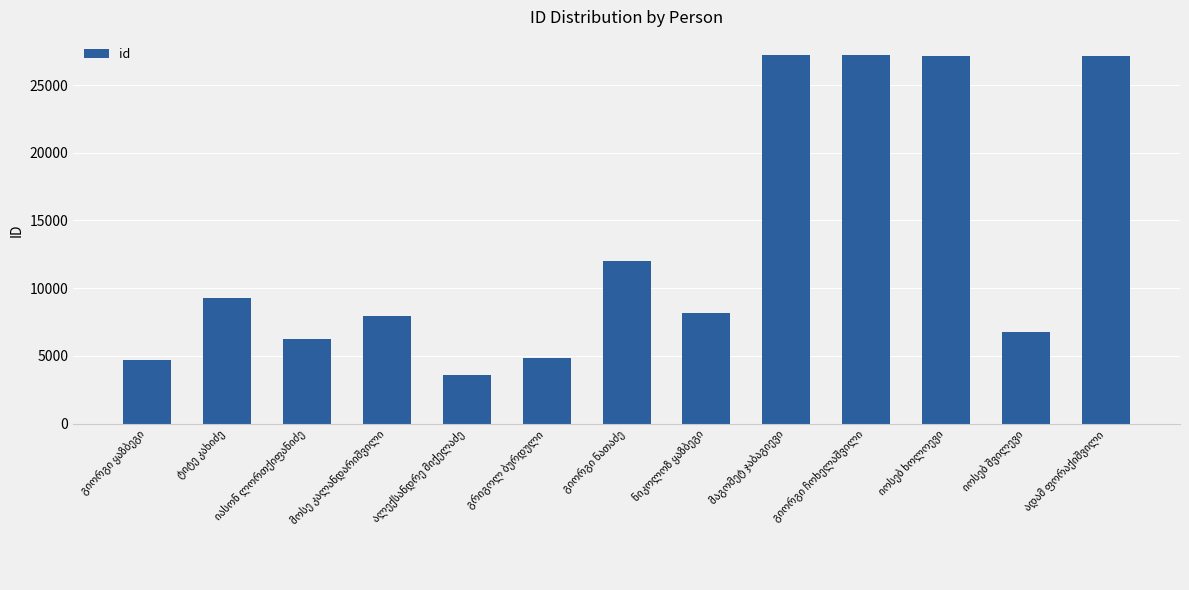

What is the value of the 2nd bar from the left?

9294